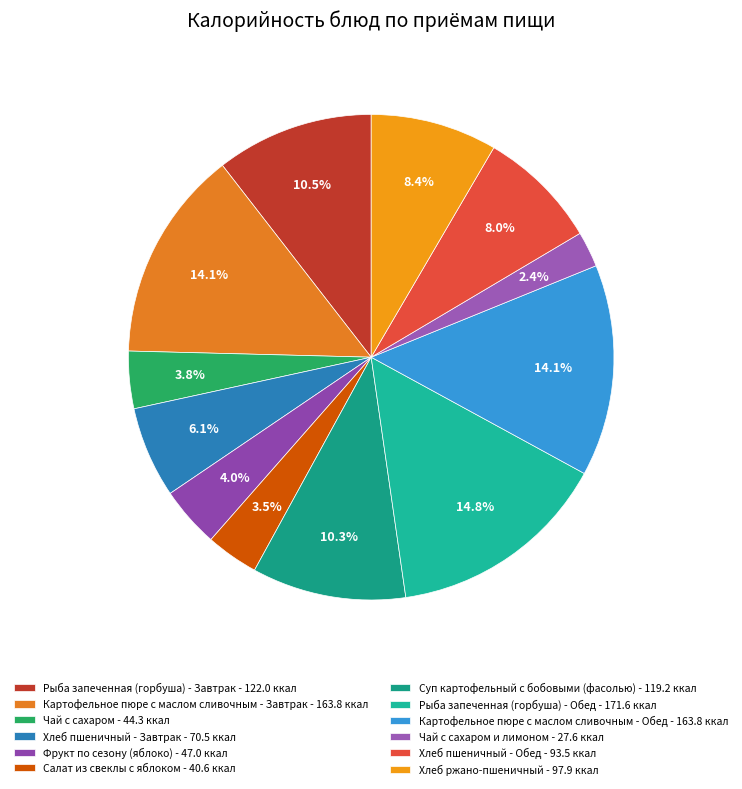

How many segments does this pie chart have?

12